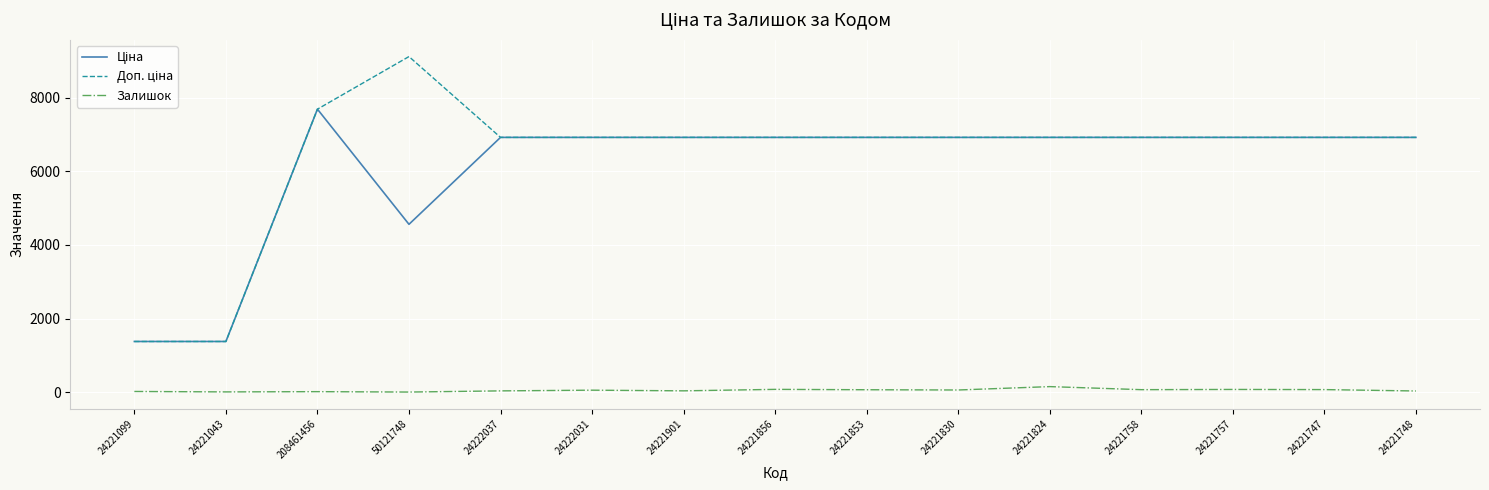

The Залишок series shows 16.0 at 24221099. True or false?

True